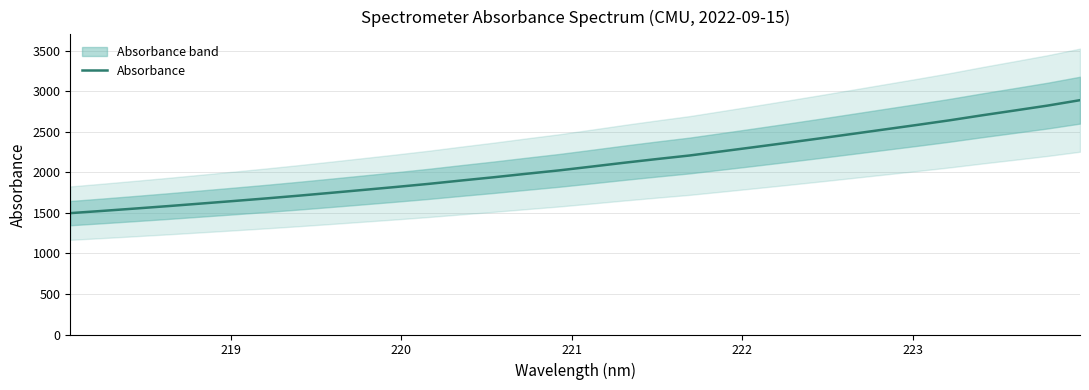

What is the minimum value for Absorbance?

1497.5